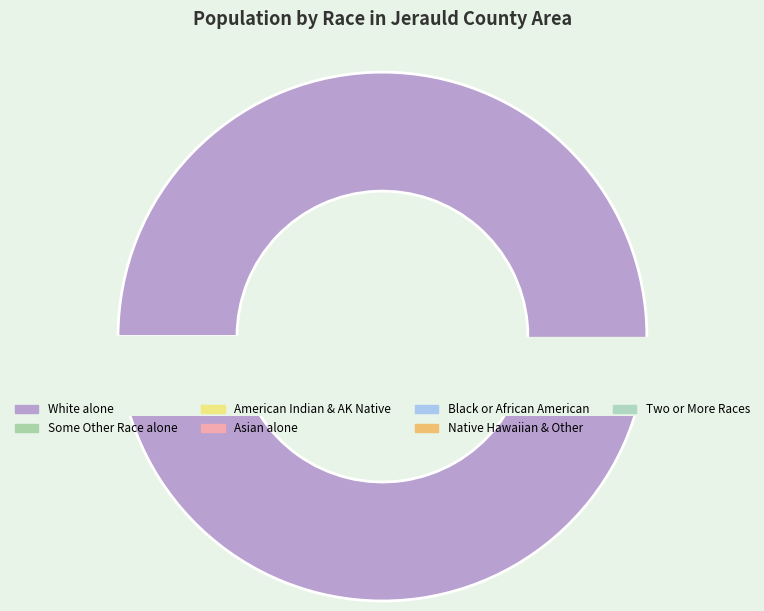

Which slice is the largest?

White alone